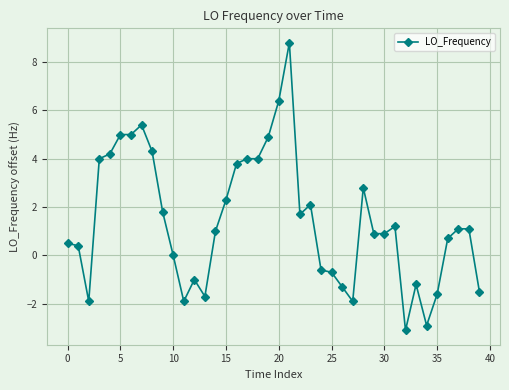

What is the smallest value displayed?

-3.1